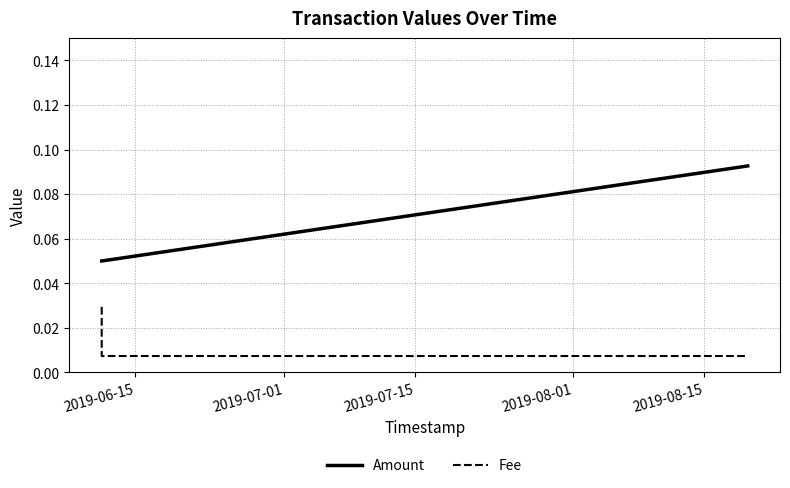

Which series has the largest range (max minus min)?

Amount